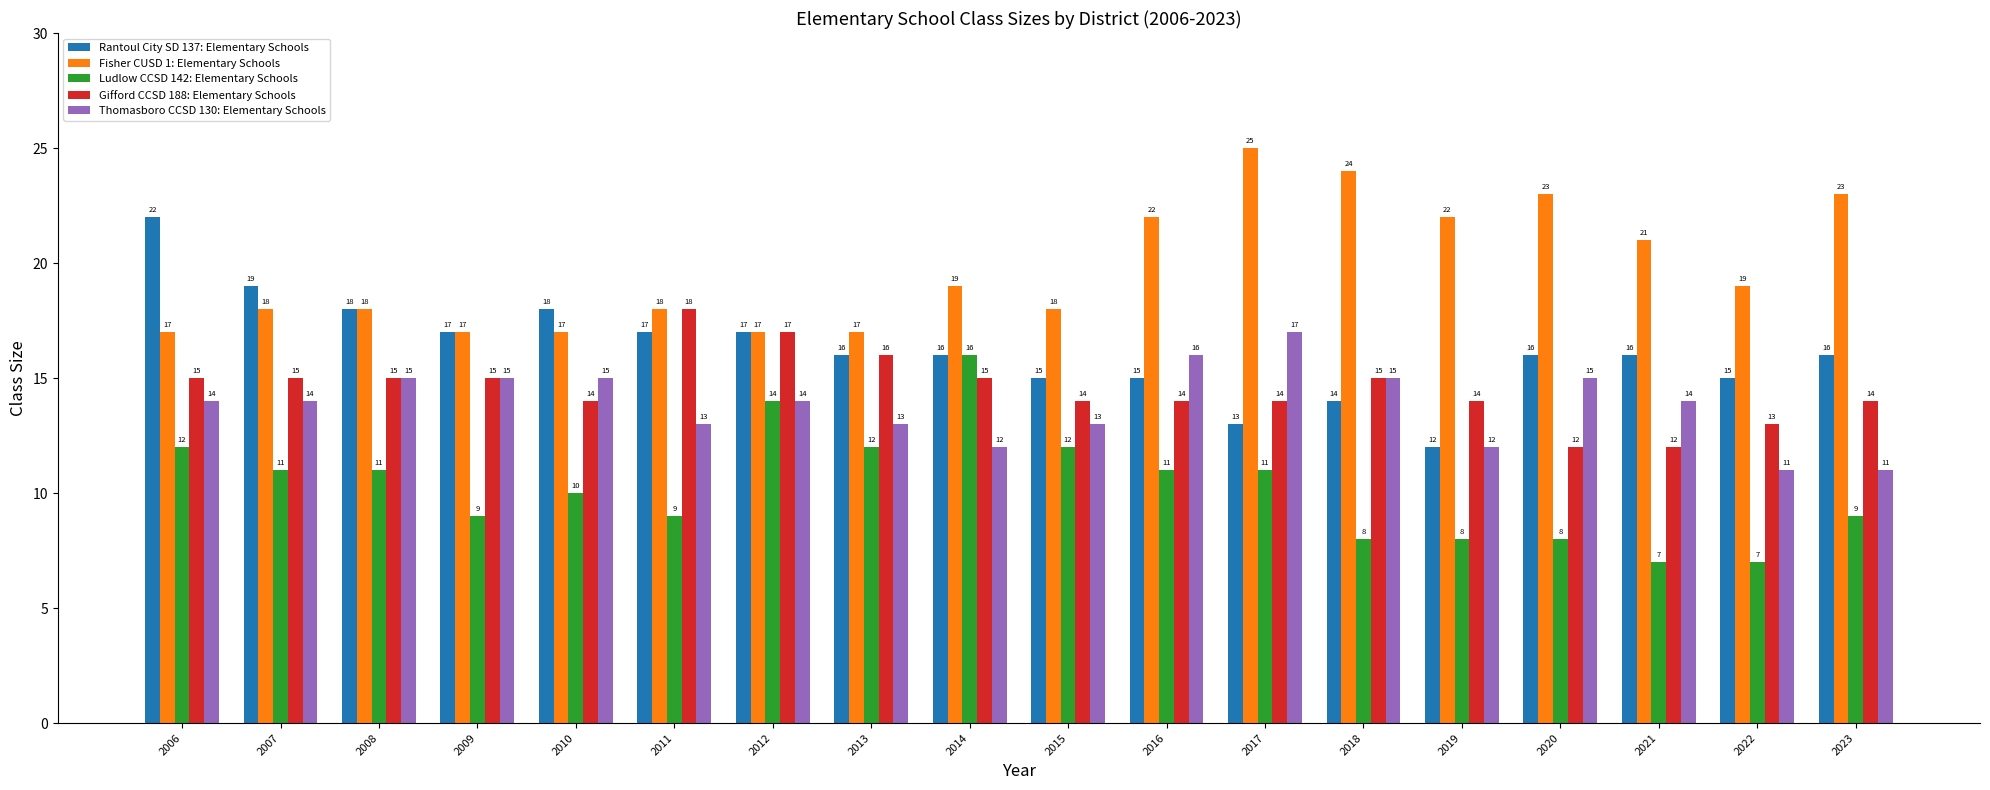

What is the approximate value of Gifford CCSD 188: Elementary Schools at 2006?

15